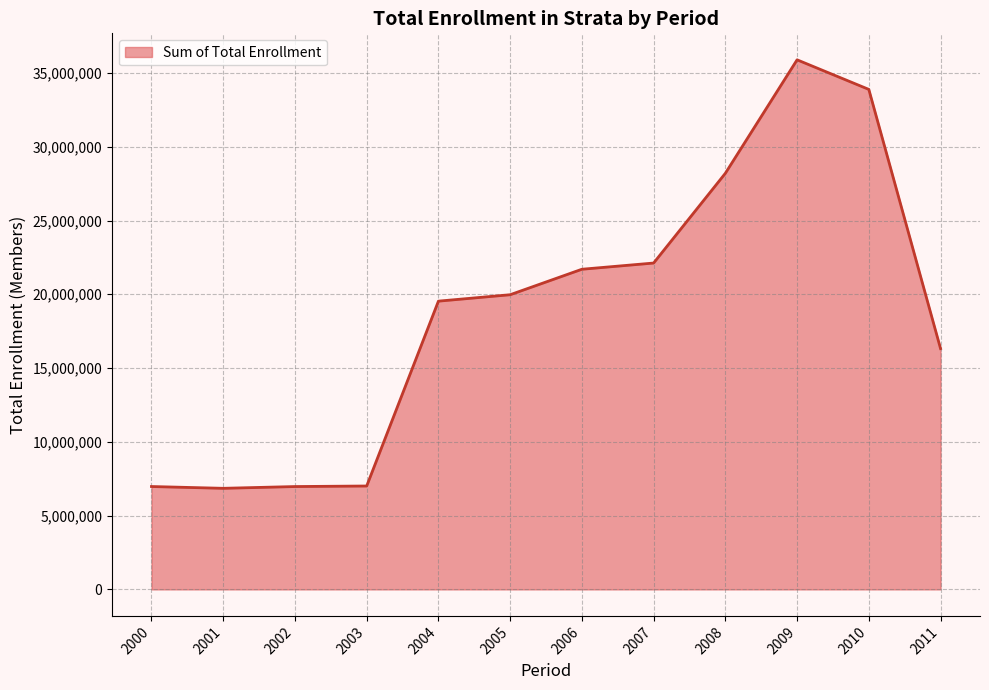

The value at 2004 is 19535473. True or false?

True